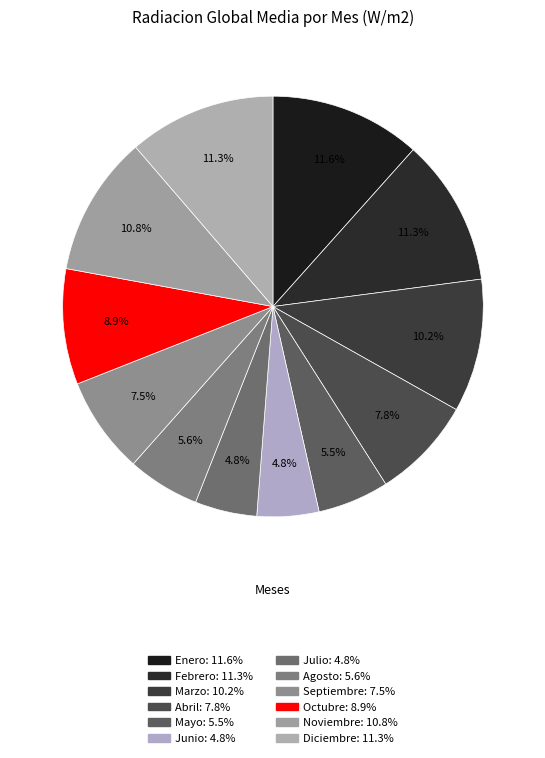

What is the total percentage of Octubre and Diciembre?

20.2%